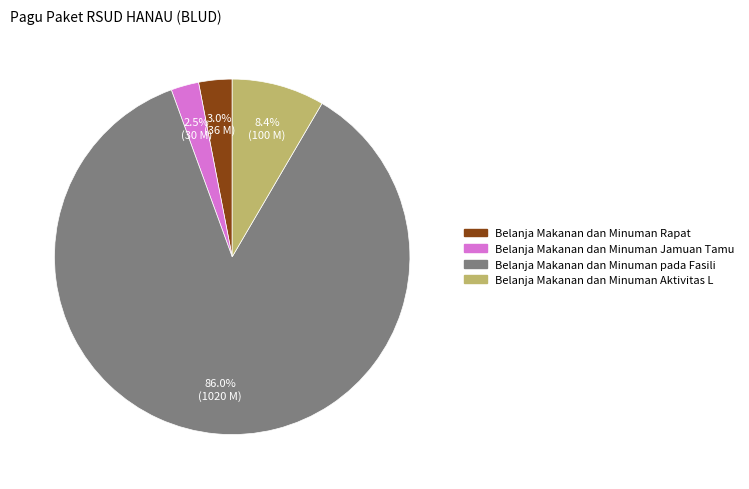

How many segments does this pie chart have?

4